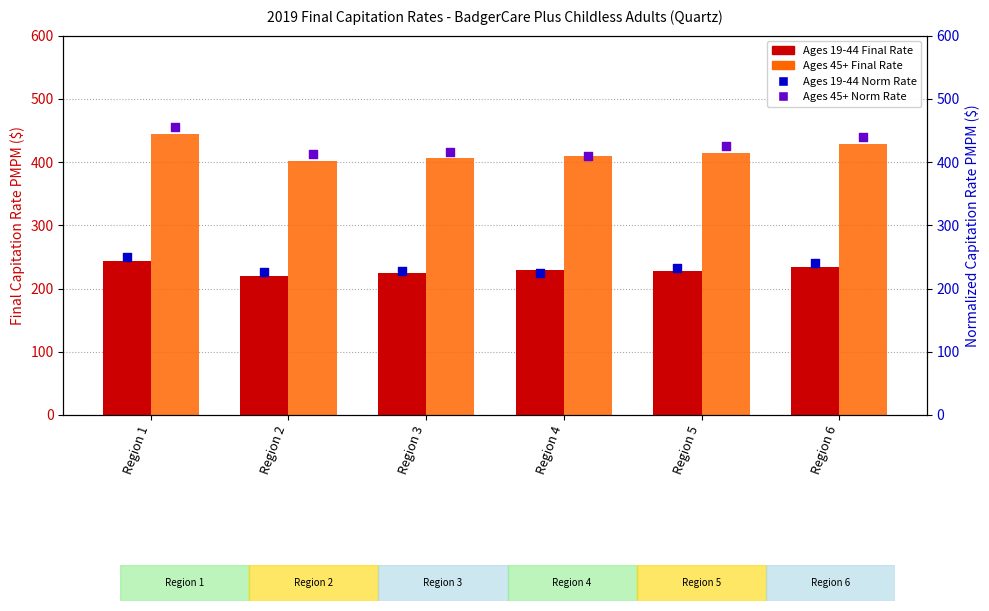

What are all the series names shown in the legend?

Ages 19-44 Final Rate, Ages 45+ Final Rate, Ages 19-44 Norm Rate, Ages 45+ Norm Rate